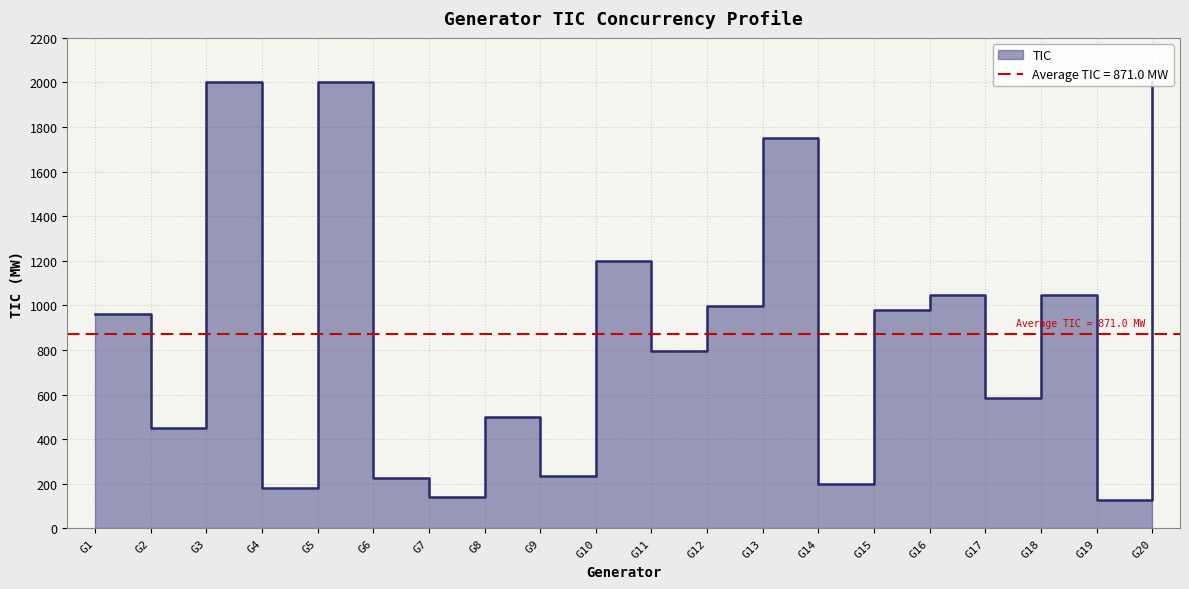

Rank the categories by value from highest to lowest.

Generator 3, Generator 5, Generator 20, Generator 13, Generator 10, Generator 16, Generator 18, Generator 12, Generator 15, Generator 1, Generator 11, Generator 17, Generator 8, Generator 2, Generator 9, Generator 6, Generator 14, Generator 4, Generator 7, Generator 19